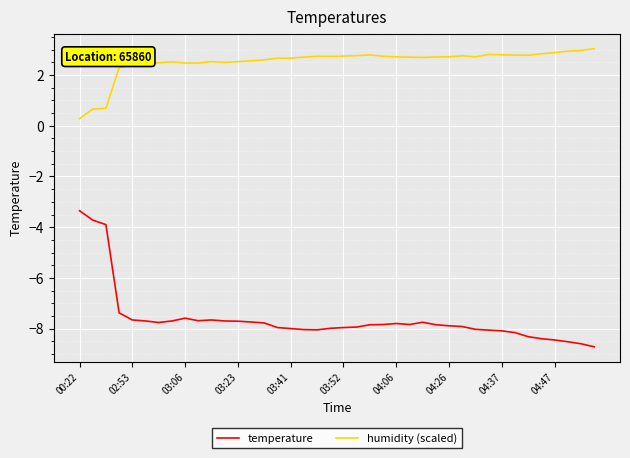

What is the minimum value for temperature?

-8.7